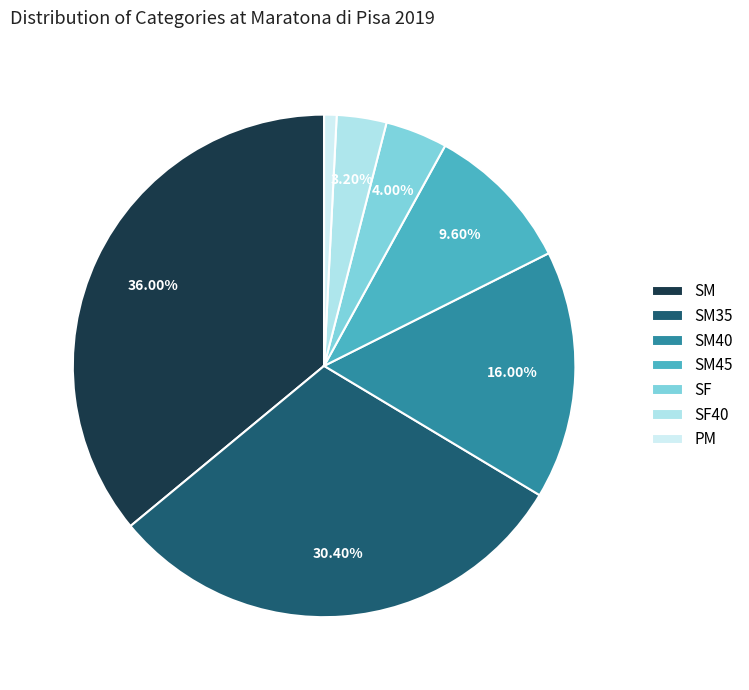

To the nearest percent, what percentage of the pie is SM45?

10%